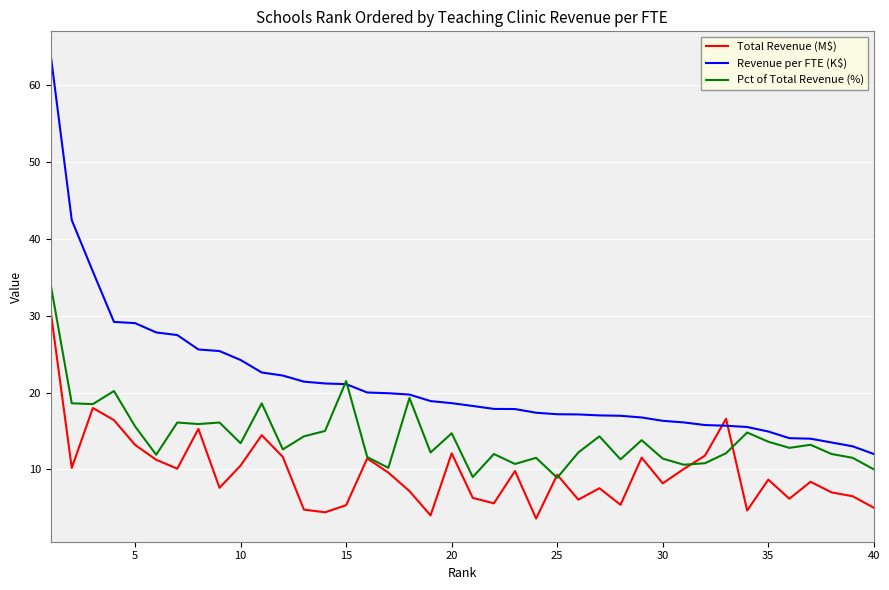

Which series has the largest total across all categories?

Revenue per FTE (K$)